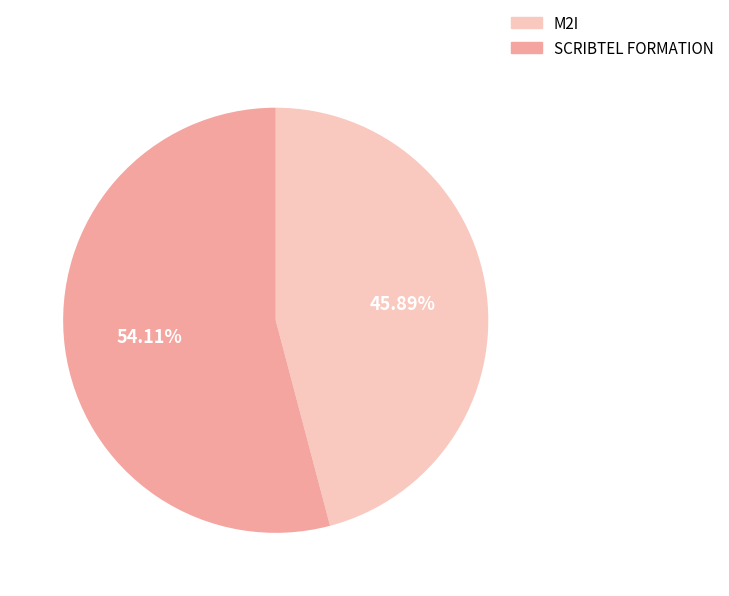

Combined, what portion of the pie is M2I and SCRIBTEL FORMATION?

100.0%